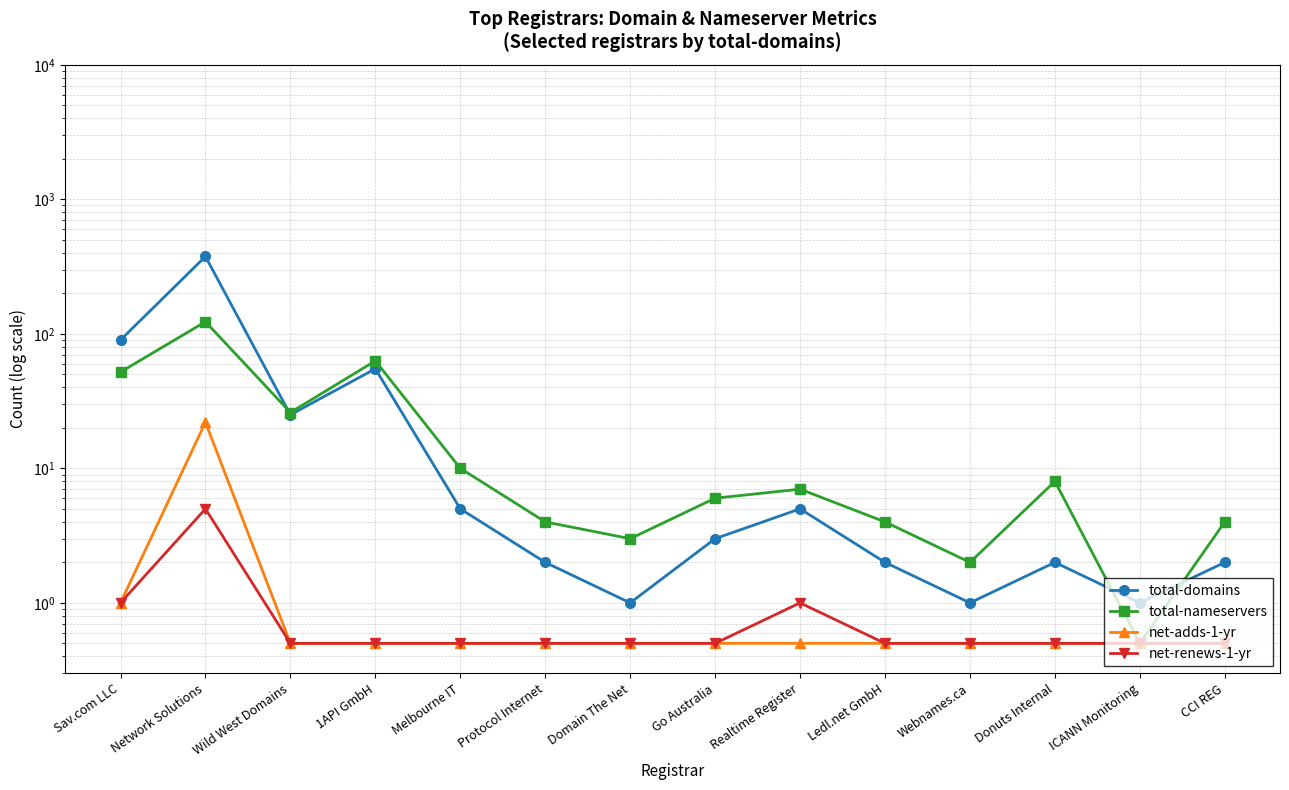

Between 1API GmbH and Webnames.ca, which series saw the biggest shift?

total-nameservers